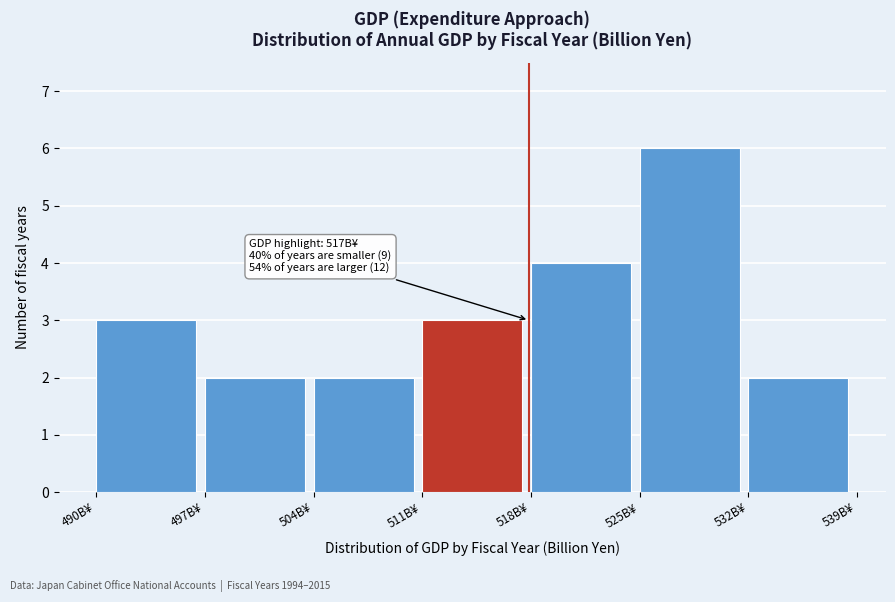

Reading right to left, extract all data points from this chart.

2	6	4	3	2	2	3